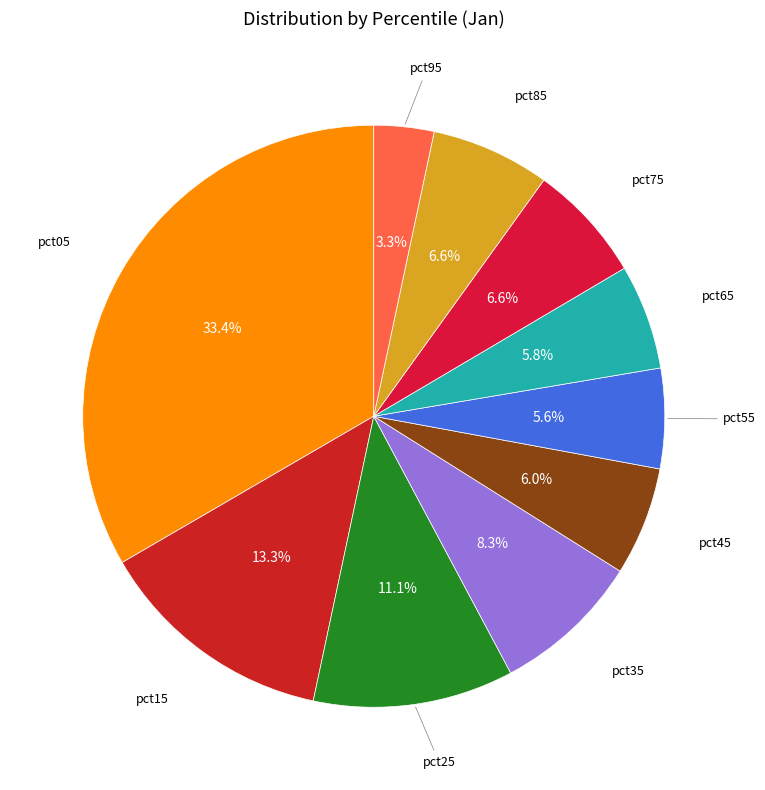

How many slices are in this pie chart?

10